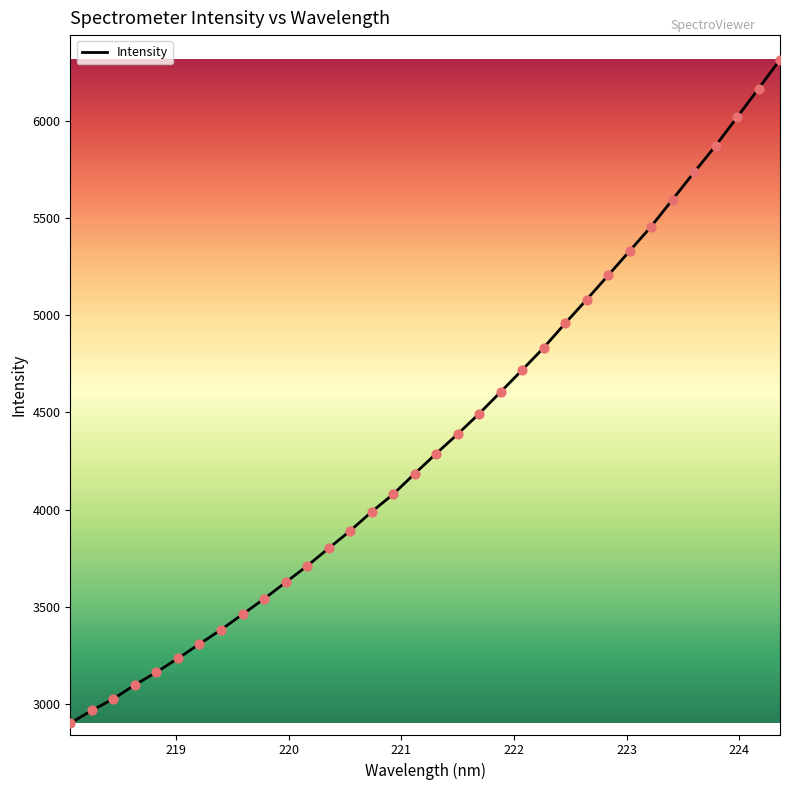

What is the difference between the maximum and minimum values?

3411.1